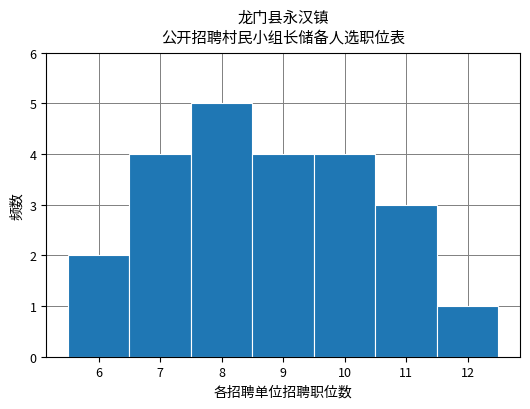

Reading left to right, transcribe this chart: for each bar, give the range it covers on the x-axis and its height. The values are not printed on the chart, so give them approximately, as read against the axis.

5.5 to 6.5: 2
6.5 to 7.5: 4
7.5 to 8.5: 5
8.5 to 9.5: 4
9.5 to 10.5: 4
10.5 to 11.5: 3
11.5 to 12.5: 1